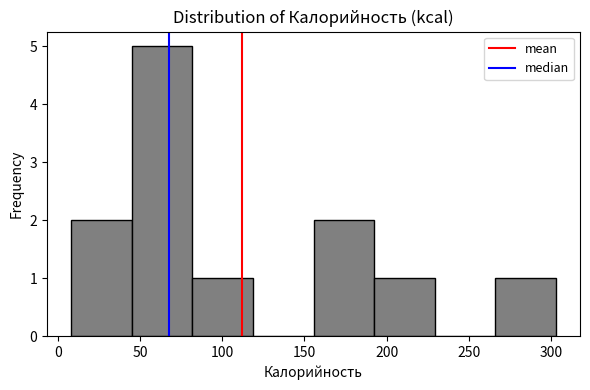

Reading left to right, list every bar in this chart as the range it spans on the x-axis followed by its height. Neither the bar edges nor the heights are printed on the chart, so give them approximately, as read against the axes.

10 to 45: 2
45 to 80: 5
80 to 120: 1
120 to 155: 0
155 to 190: 2
190 to 230: 1
230 to 265: 0
265 to 305: 1